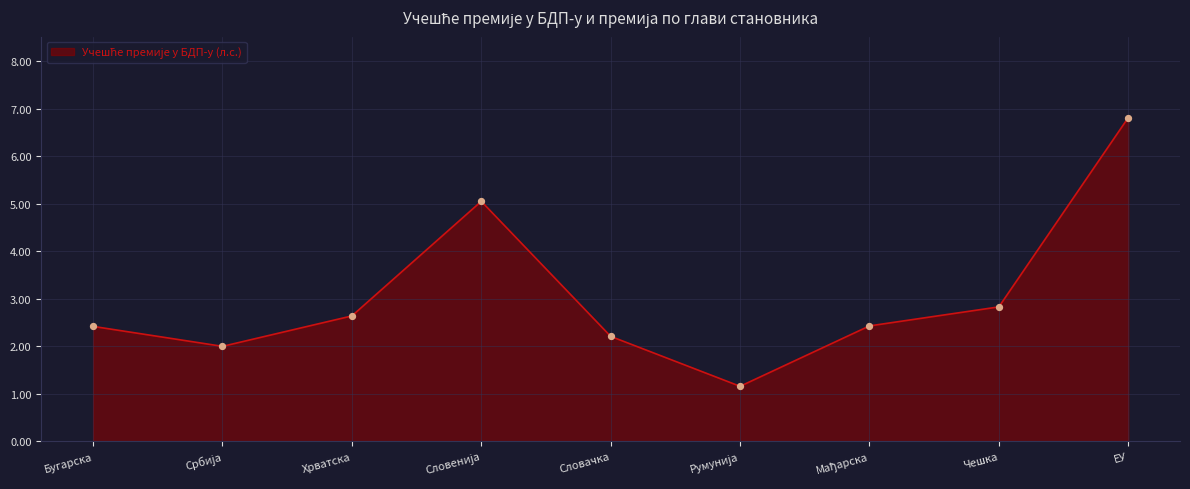

Approximately how many times larger is the value at Чешка compared to ЕУ?

0.4